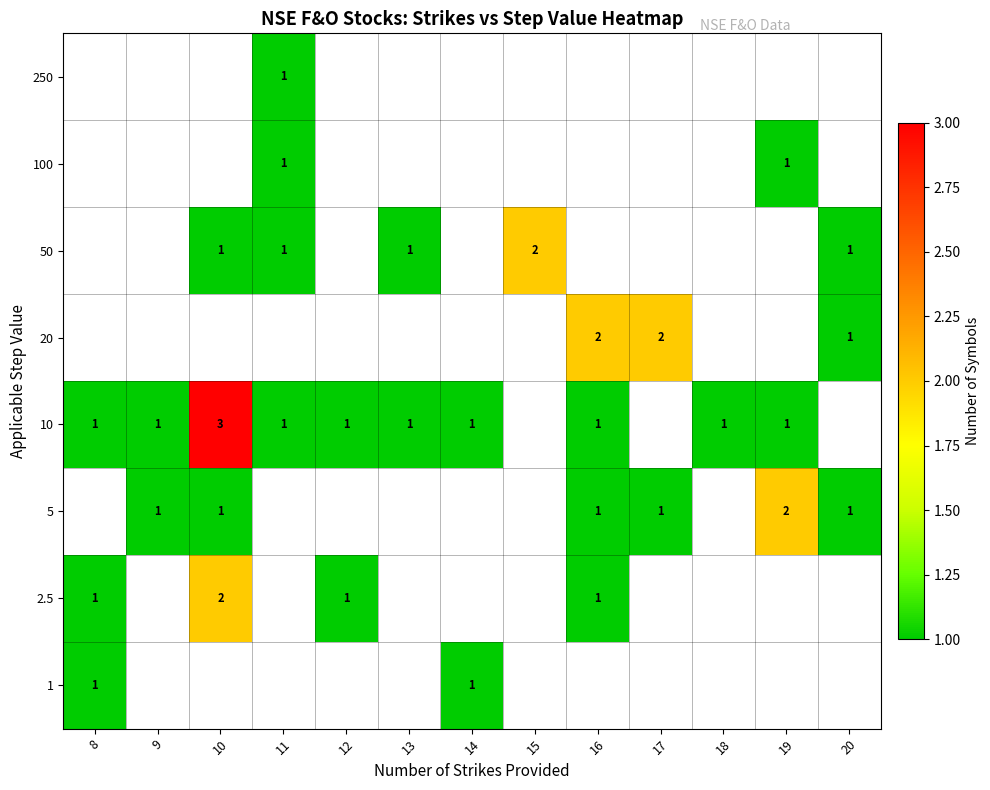

What is the maximum value for row_3?

3.0